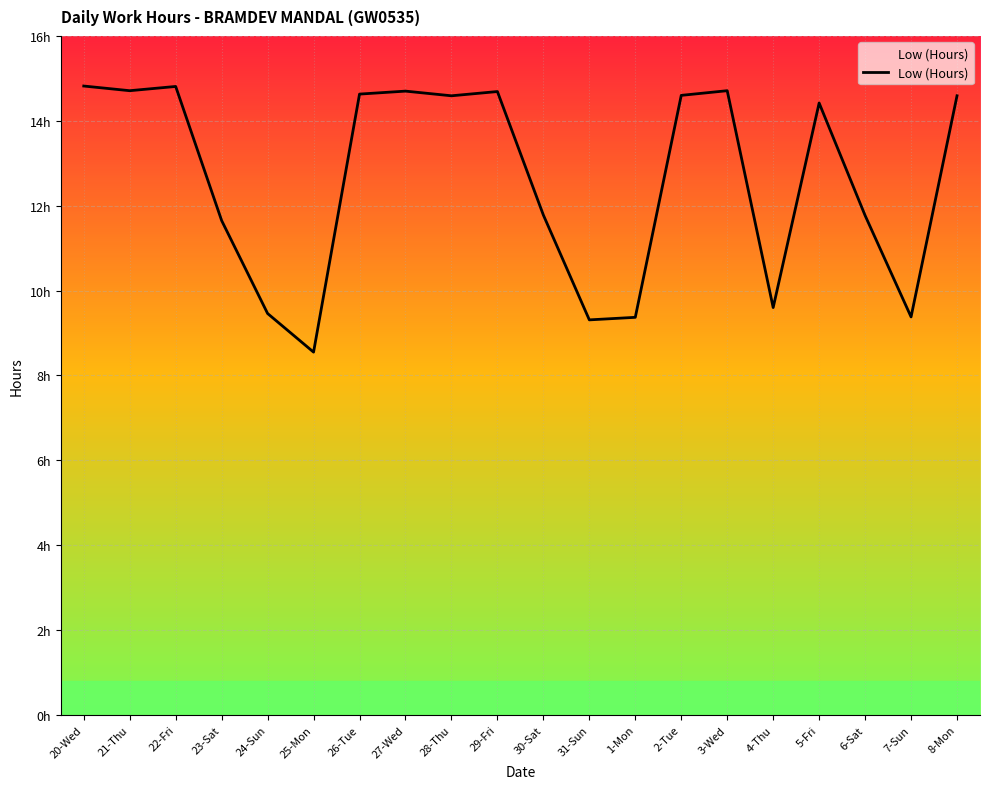

What is the minimum value shown in the chart?

8.6